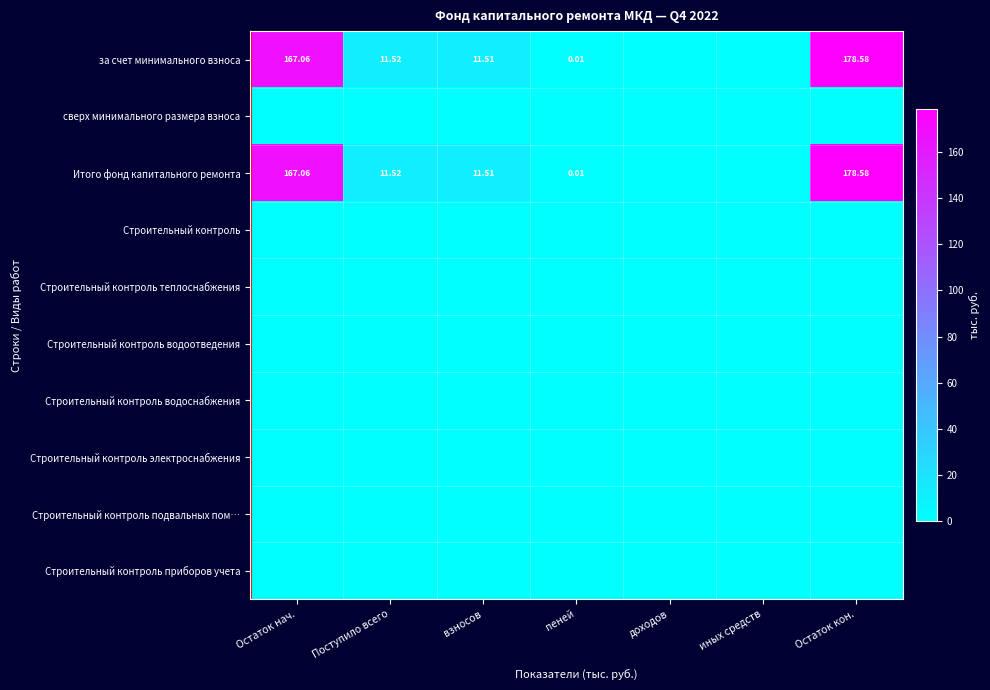

Which series has the largest total across all categories?

за счет минимального взноса